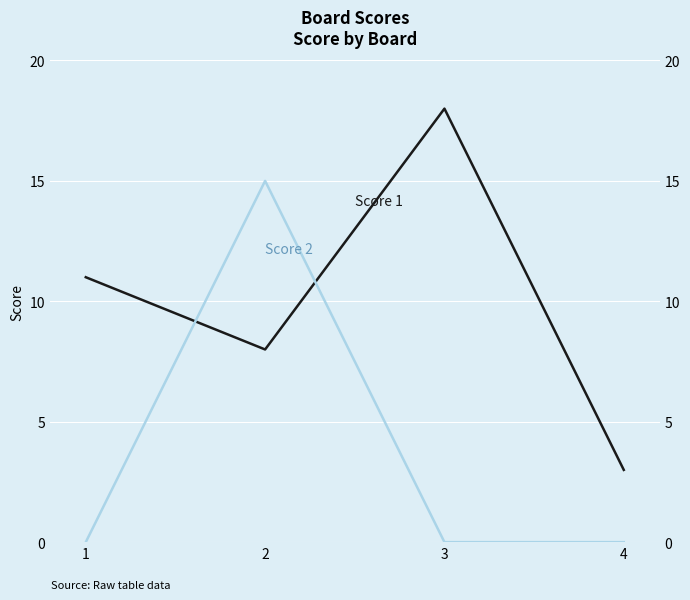

Which series has the largest total across all categories?

Score 1